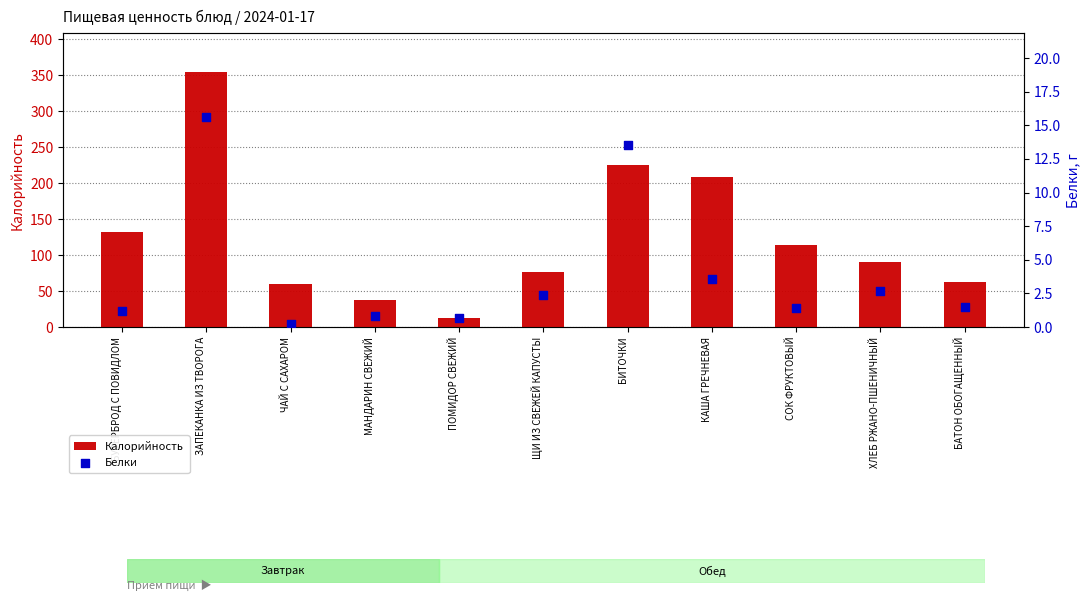

Is the value of Калорийность at ЧАЙ С САХАРОМ greater than the value of Белки at ЩИ ИЗ СВЕЖЕЙ КАПУСТЫ?

Yes